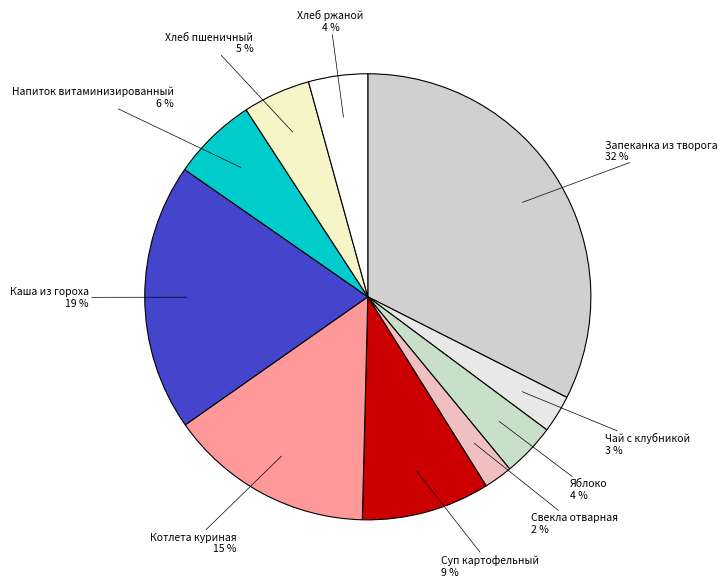

Is it true that Запеканка из творога is 42% of the pie?

False